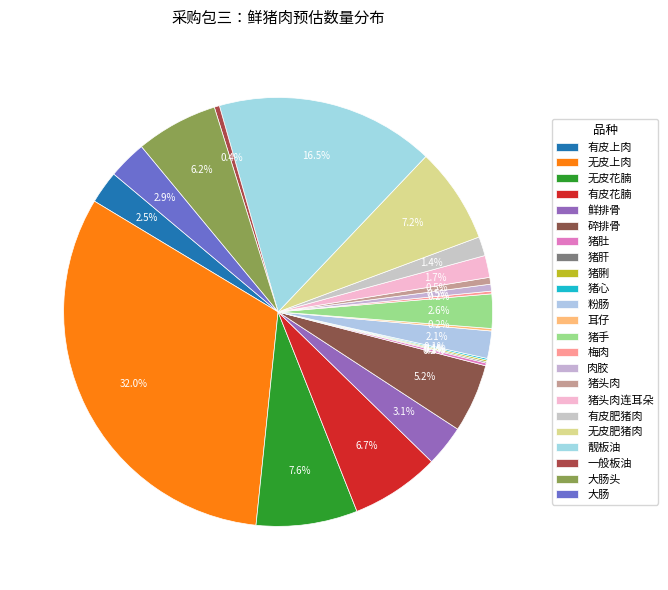

How many segments does this pie chart have?

23